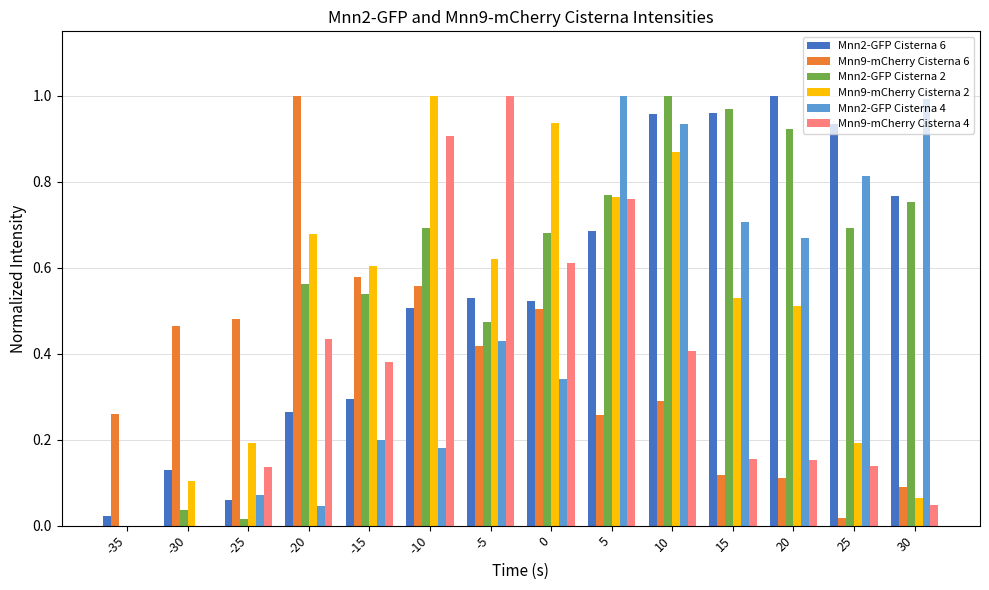

Is the value of Mnn2-GFP Cisterna 2 at -5 greater than the value of Mnn2-GFP Cisterna 4 at 30?

No